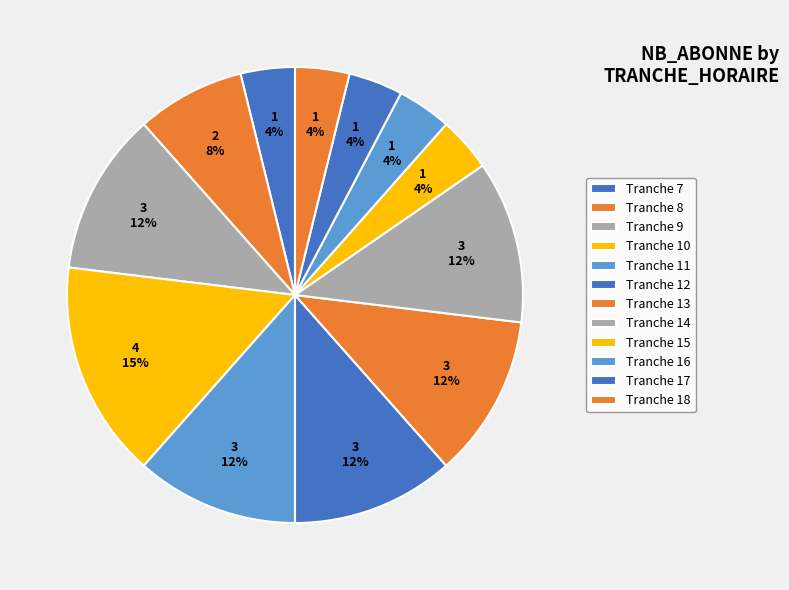

How many segments does this pie chart have?

12